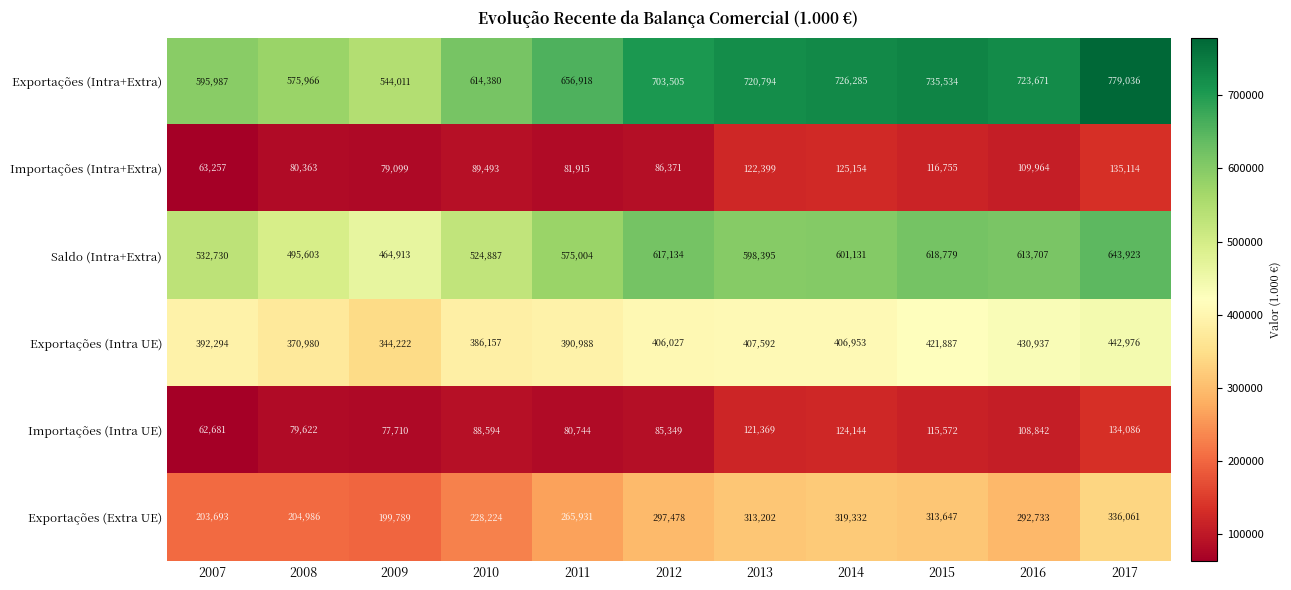

The Saldo (Intra+Extra) series shows 601131 at 2014. True or false?

True